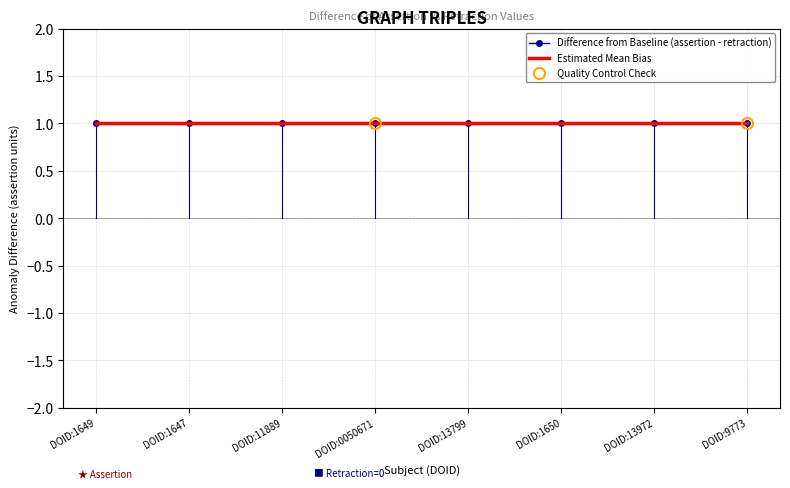

How many lines are shown in the chart?

2